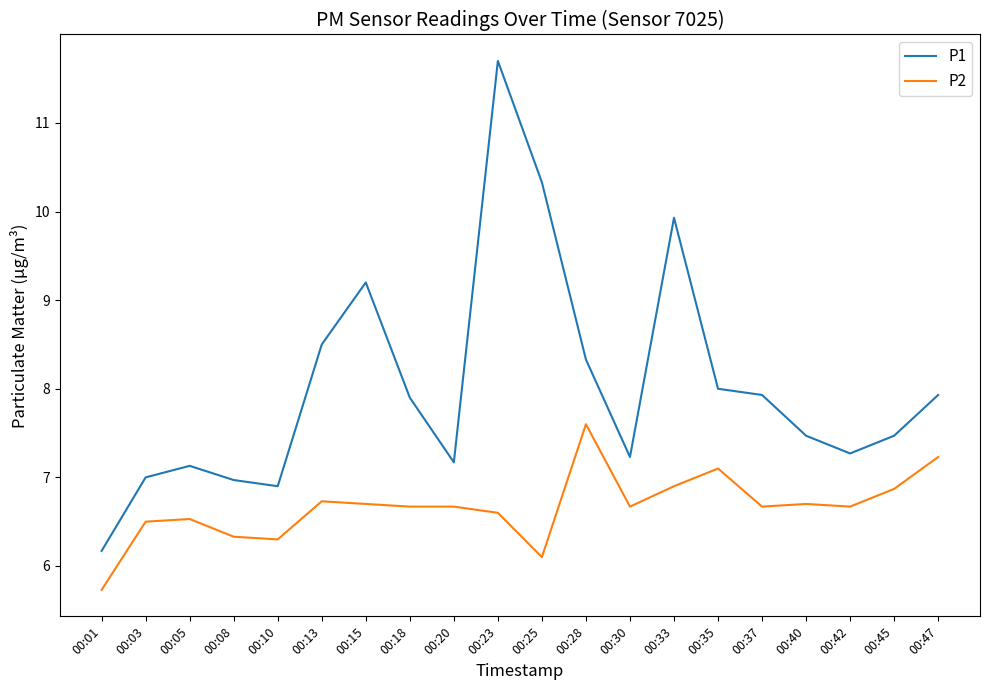

Is it true that P2 equals 3.3 at 00:08?

False